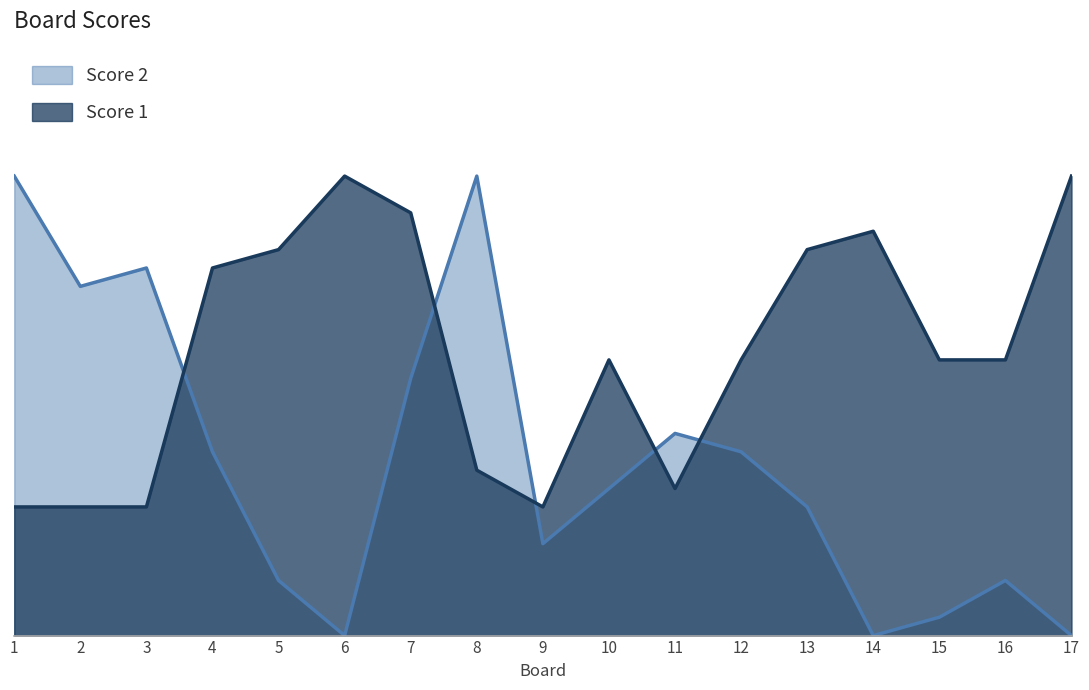

Rank the series at 11 from highest to lowest value.

Score 2, Score 1